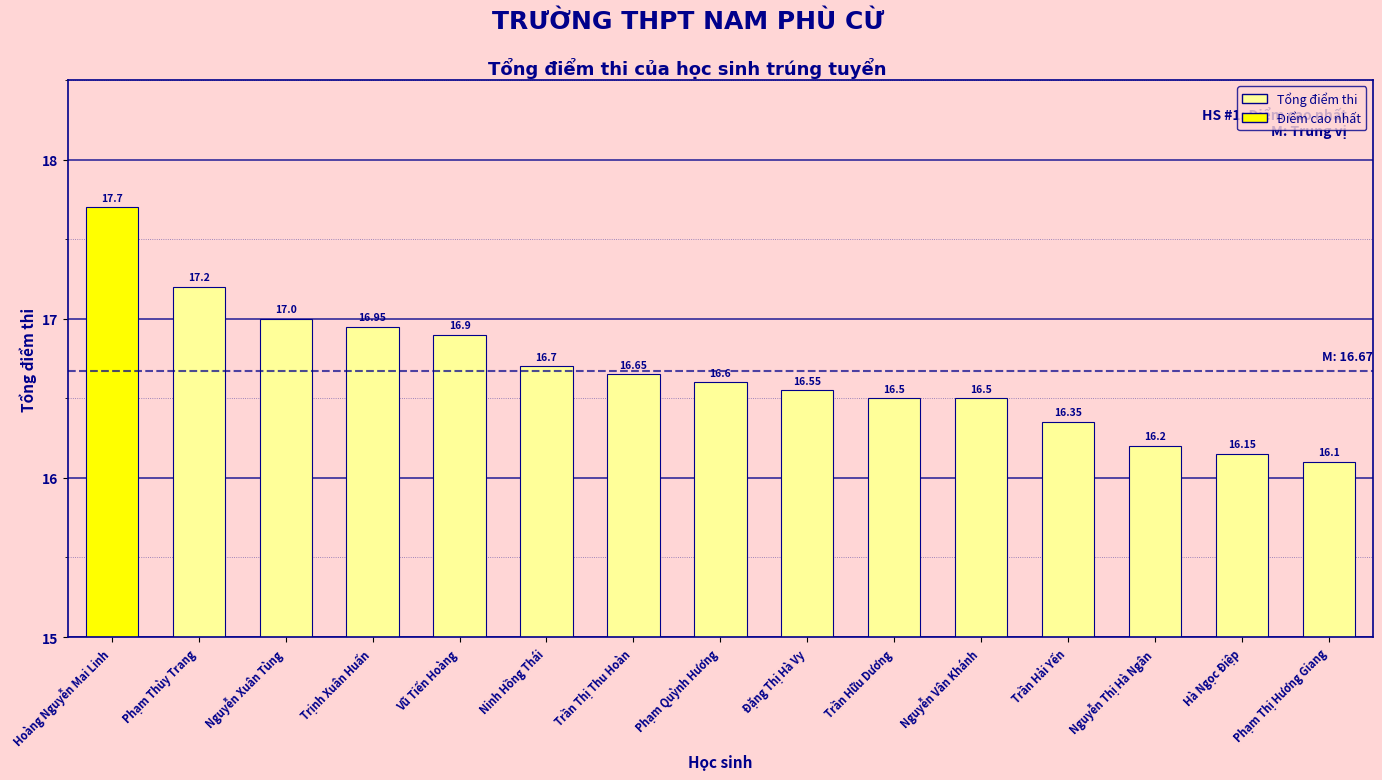

What is the change in value from Trần Hữu Dương to Phạm Thị Hương Giang?

-0.4